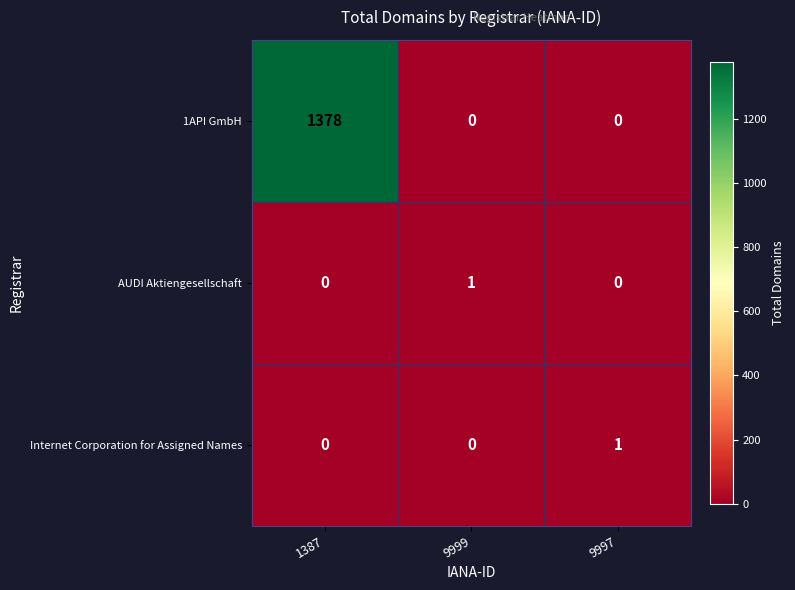

Which series has the largest range (max minus min)?

1API GmbH